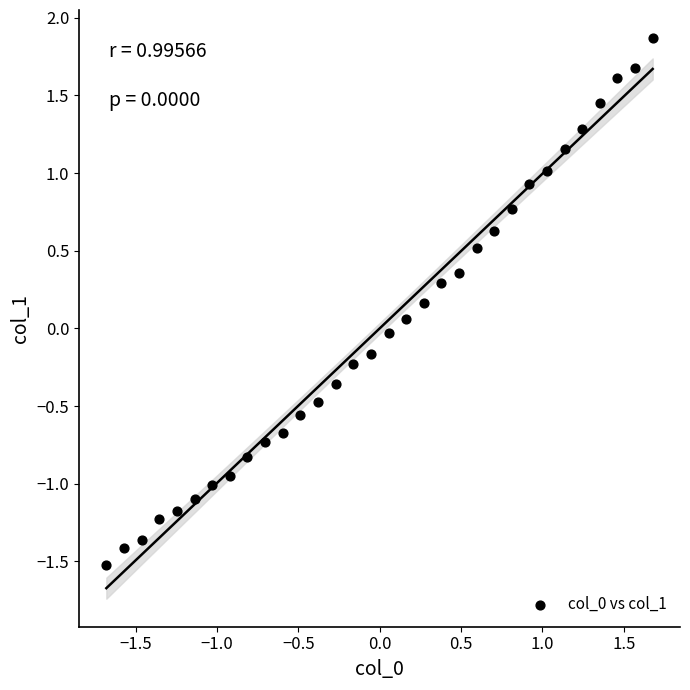

What is the range of X values (max minus min)?

3.4